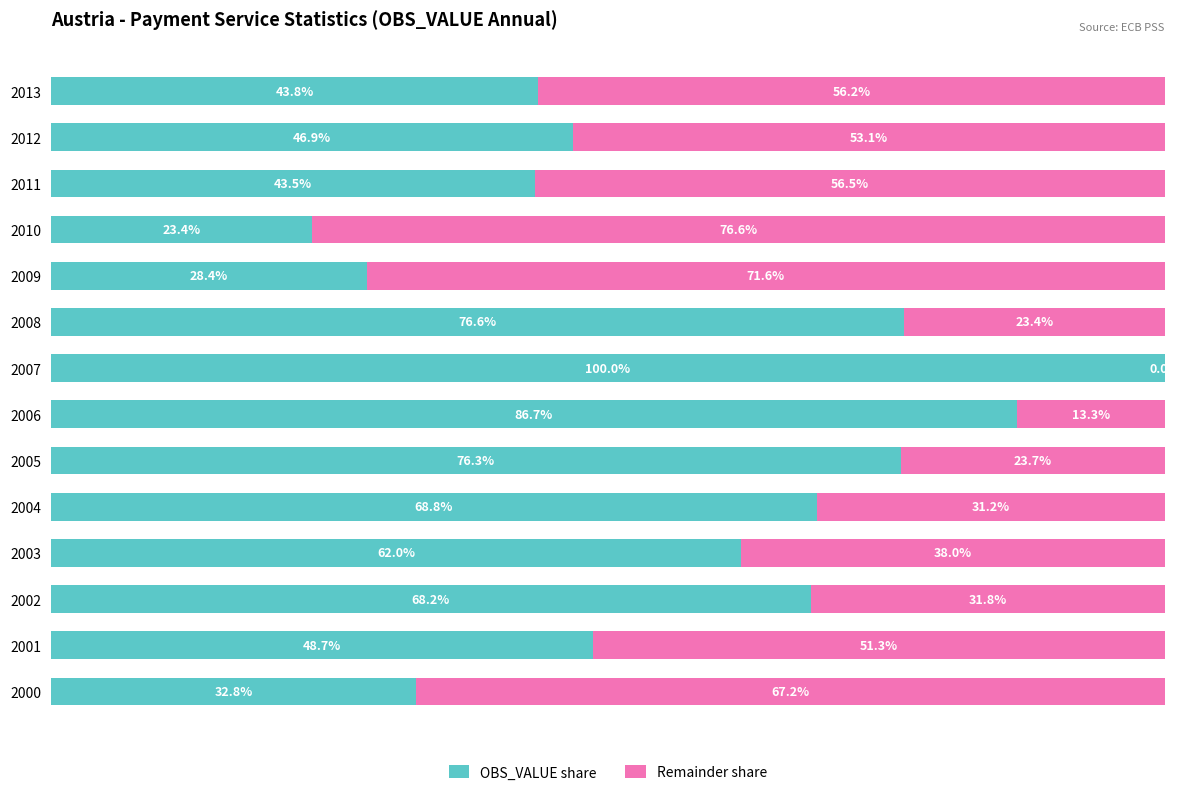

What are all the series names shown in the legend?

OBS_VALUE share, Remainder share